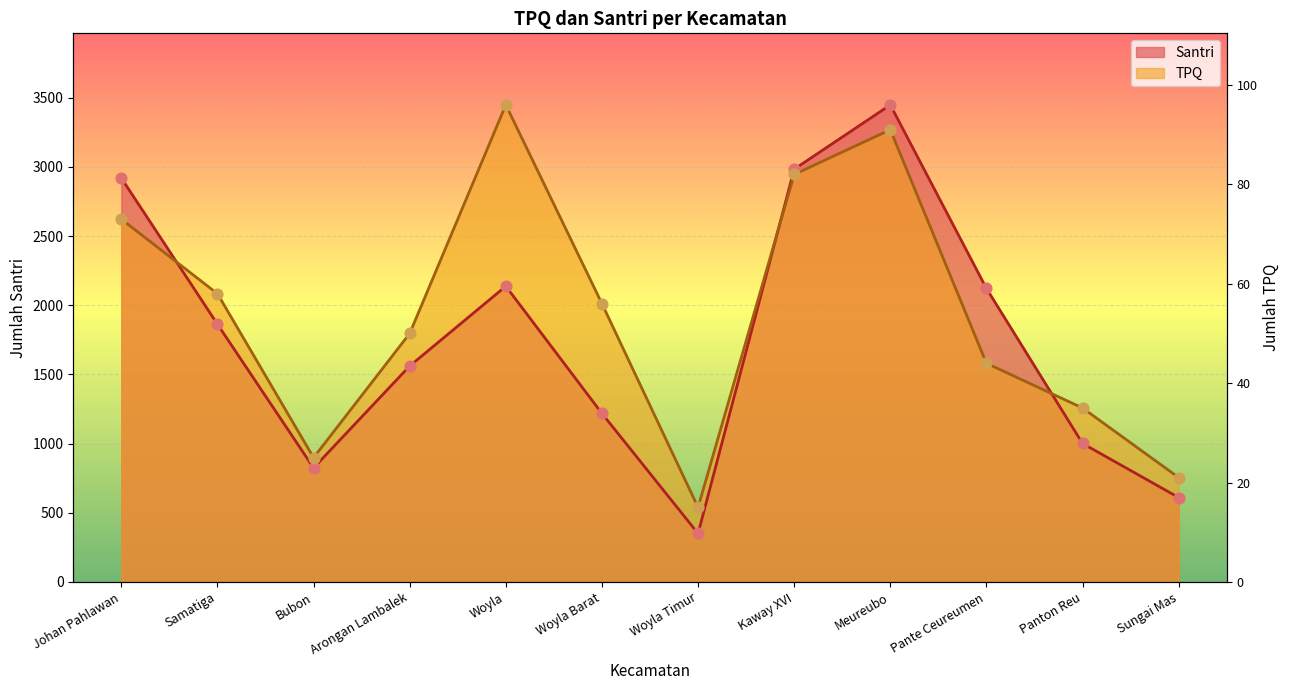

What are all the series names shown in the legend?

TPQ, Santri